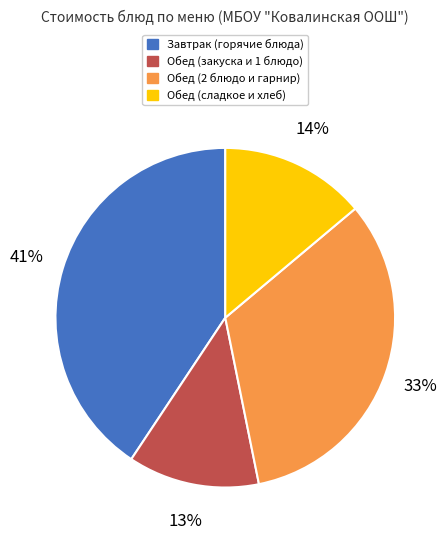

Is there any slice that represents more than half of the pie?

No